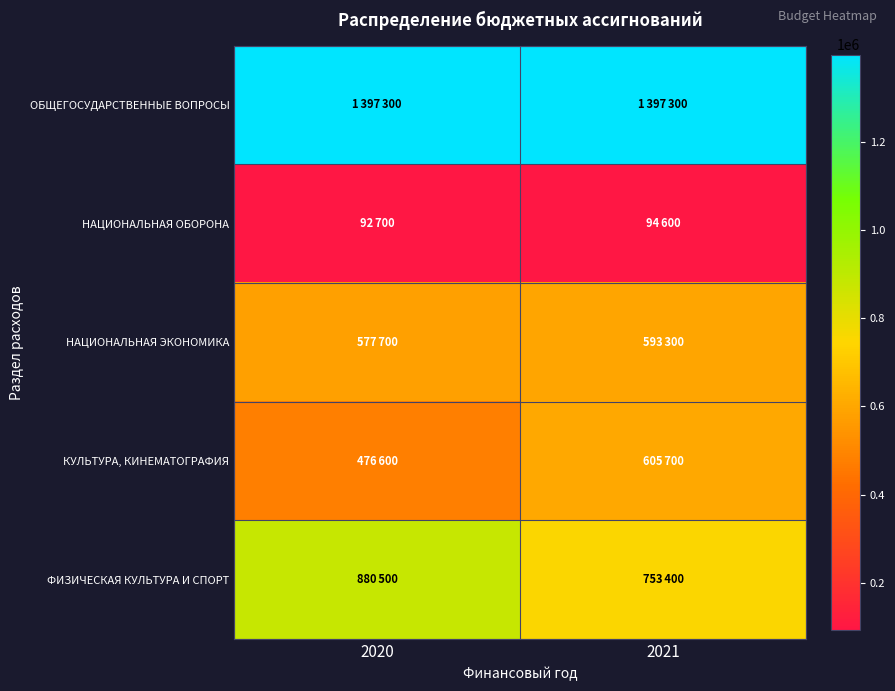

Reading left to right, transcribe all the data shown in this chart.

ОБЩЕГОСУДАРСТВЕННЫЕ ВОПРОСЫ: 2020=1397300	2021=1397300
НАЦИОНАЛЬНАЯ ОБОРОНА: 2020=92700	2021=94600
НАЦИОНАЛЬНАЯ ЭКОНОМИКА: 2020=577700	2021=593300
КУЛЬТУРА, КИНЕМАТОГРАФИЯ: 2020=476600	2021=605700
ФИЗИЧЕСКАЯ КУЛЬТУРА И СПОРТ: 2020=880500	2021=753400